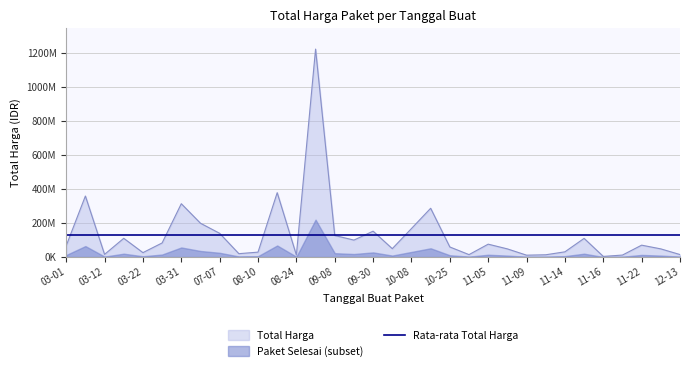

What is the greatest value displayed?

1224682000